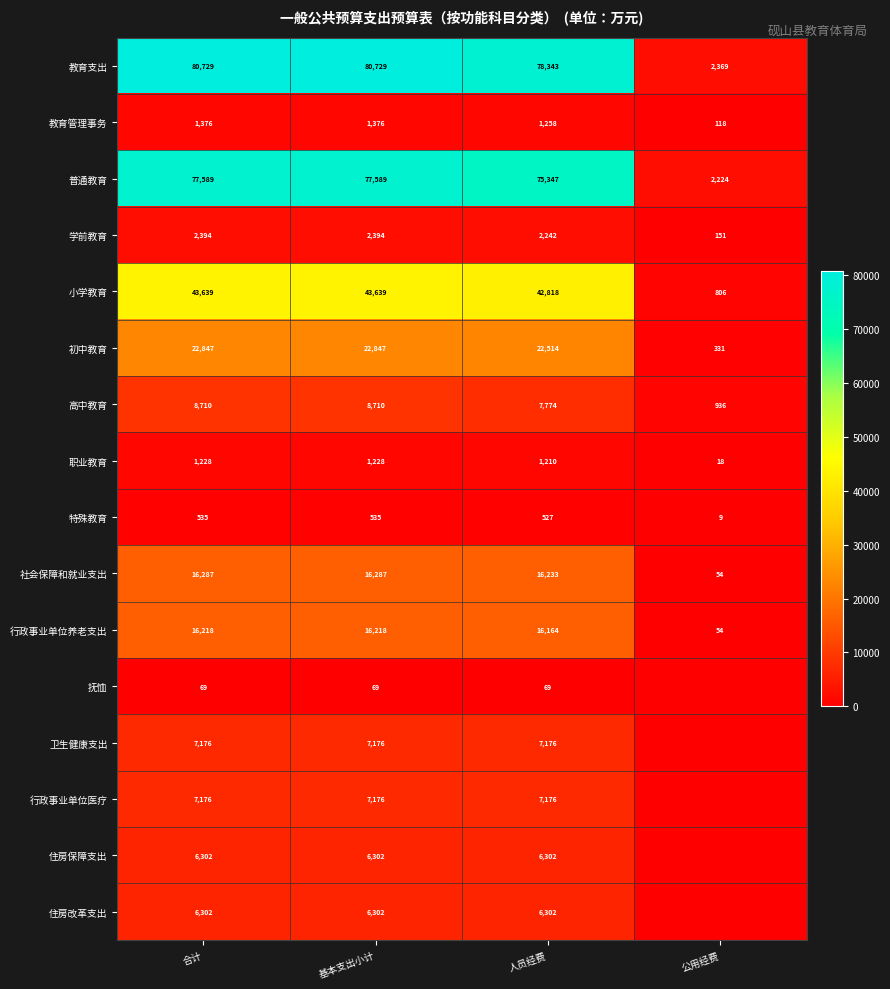

Which category has the lowest value in the 初中教育 series?

公用经费